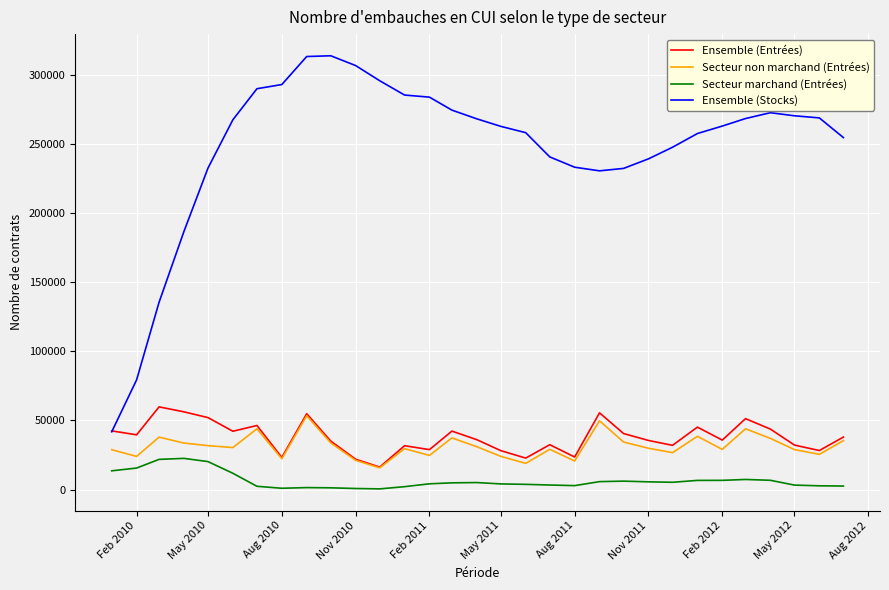

How many values in the Secteur non marchand (Entrées) series are below 29915?

15